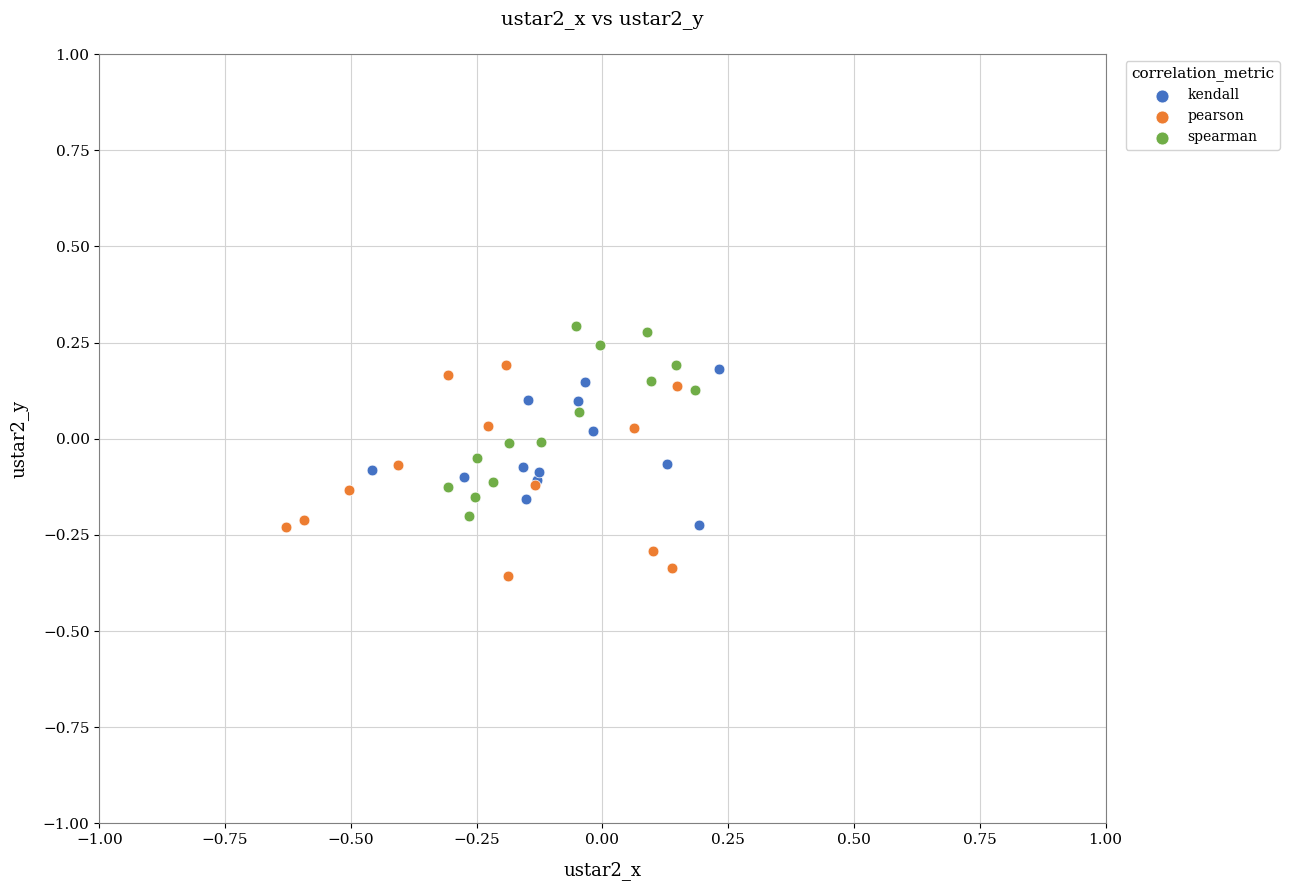

Which series has the largest Y range (max minus min)?

pearson